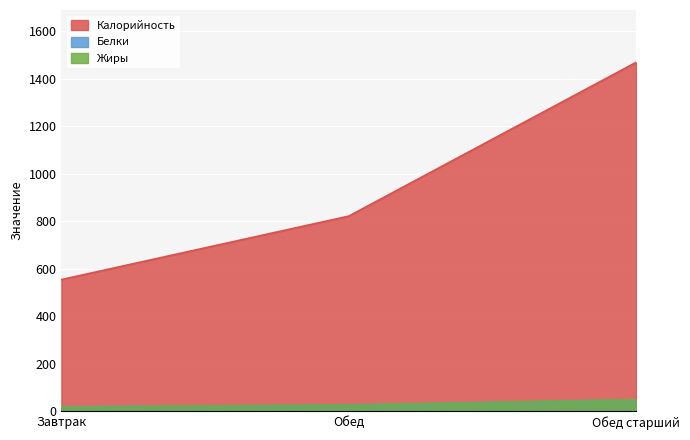

At which category does the chart reach its minimum across all series?

Завтрак